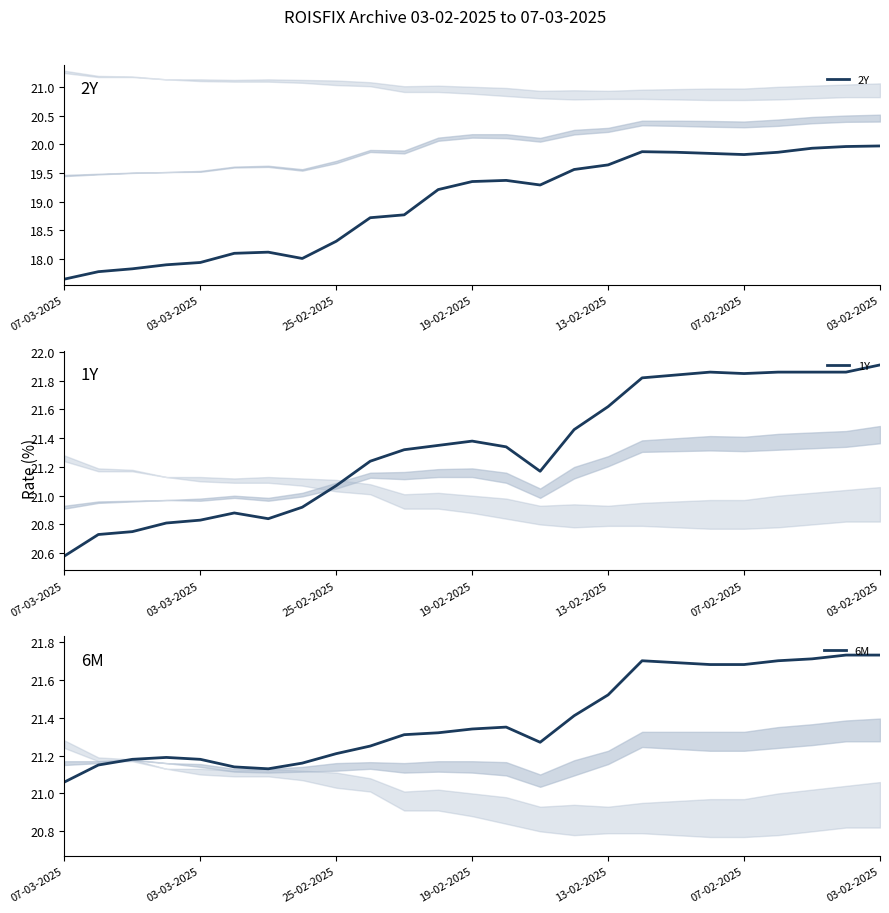

The 2Y series shows 28.3 at 07-03-2025. True or false?

False